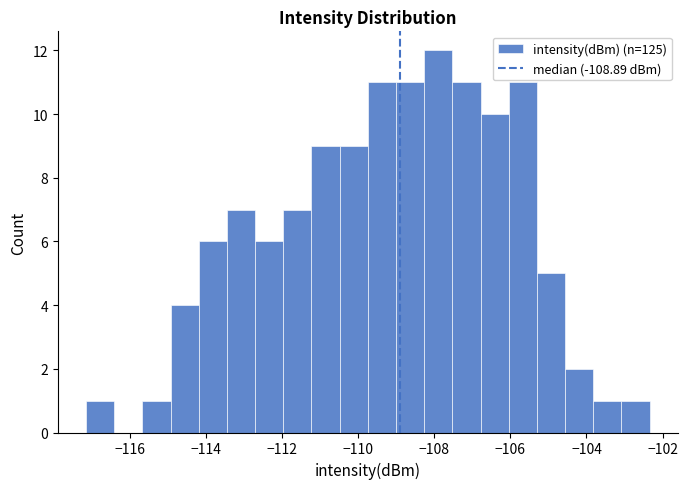

Around what value on the x-axis is the tallest bar? Give the approximate position of its centre, as read against the axis.

-107.8